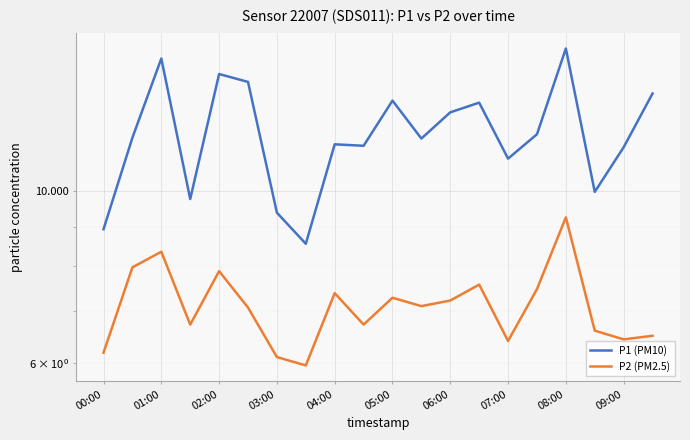

True or false: P2 (PM2.5) and P1 (PM10) cross at least once.

False